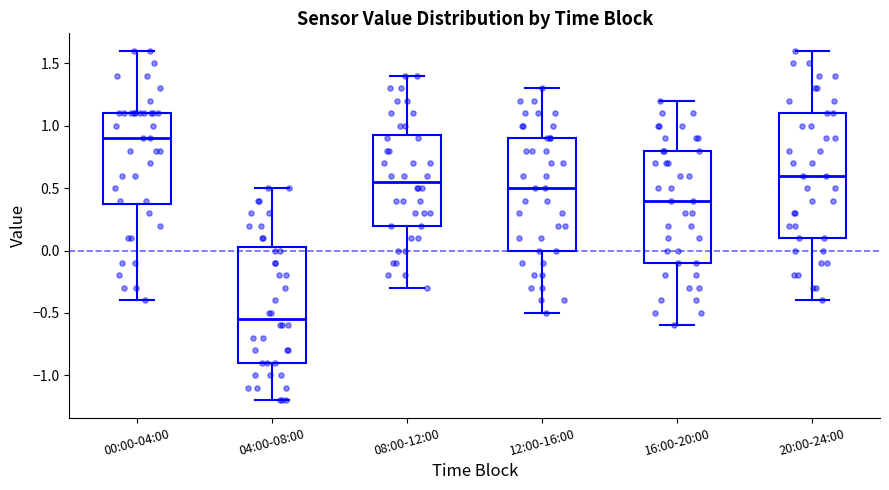

Reading left to right, read every box against the y-axis: the position of its median line, the range the box covers, and the ends of its whiskers. The values are not printed on the chart, so give them approximately, as read against the axis.

00:00-04:00: median 0.90, box 0.40 to 1.10, whiskers -0.40 to 1.60
04:00-08:00: median -0.55, box -0.90 to 0.05, whiskers -1.20 to 0.50
08:00-12:00: median 0.55, box 0.20 to 0.95, whiskers -0.30 to 1.40
12:00-16:00: median 0.50, box 0.00 to 0.90, whiskers -0.50 to 1.30
16:00-20:00: median 0.40, box -0.10 to 0.80, whiskers -0.60 to 1.20
20:00-24:00: median 0.60, box 0.10 to 1.10, whiskers -0.40 to 1.60